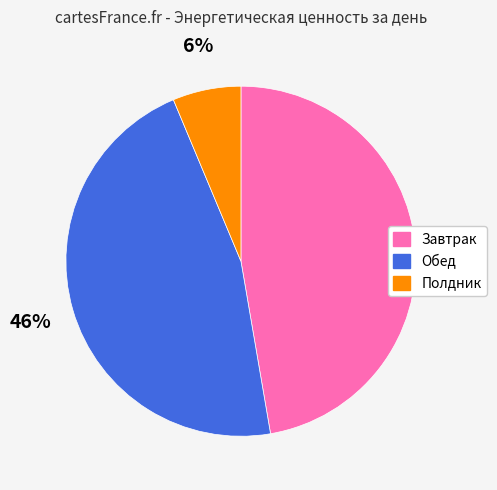

Rank the categories by value from lowest to highest.

Полдник, Обед, Завтрак